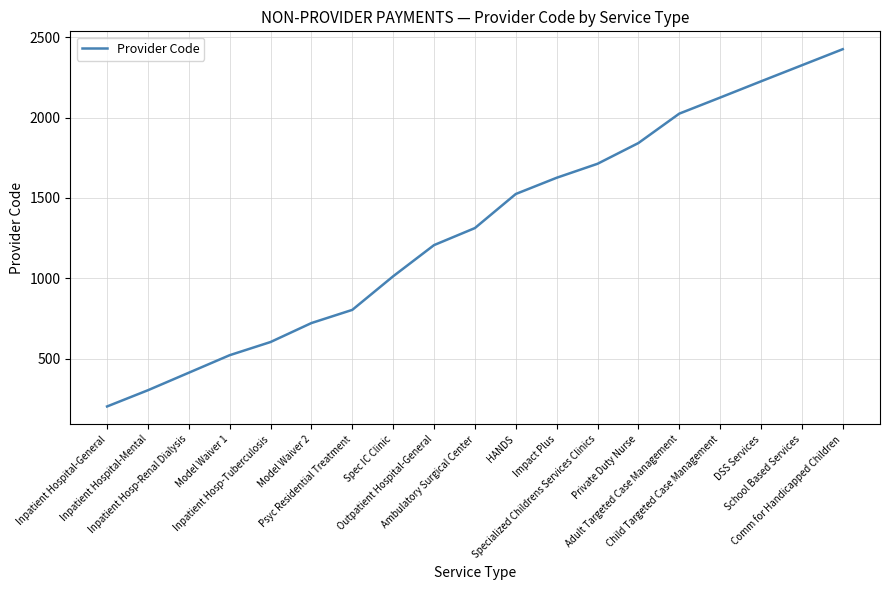

What position from the left is Private Duty Nurse?

14